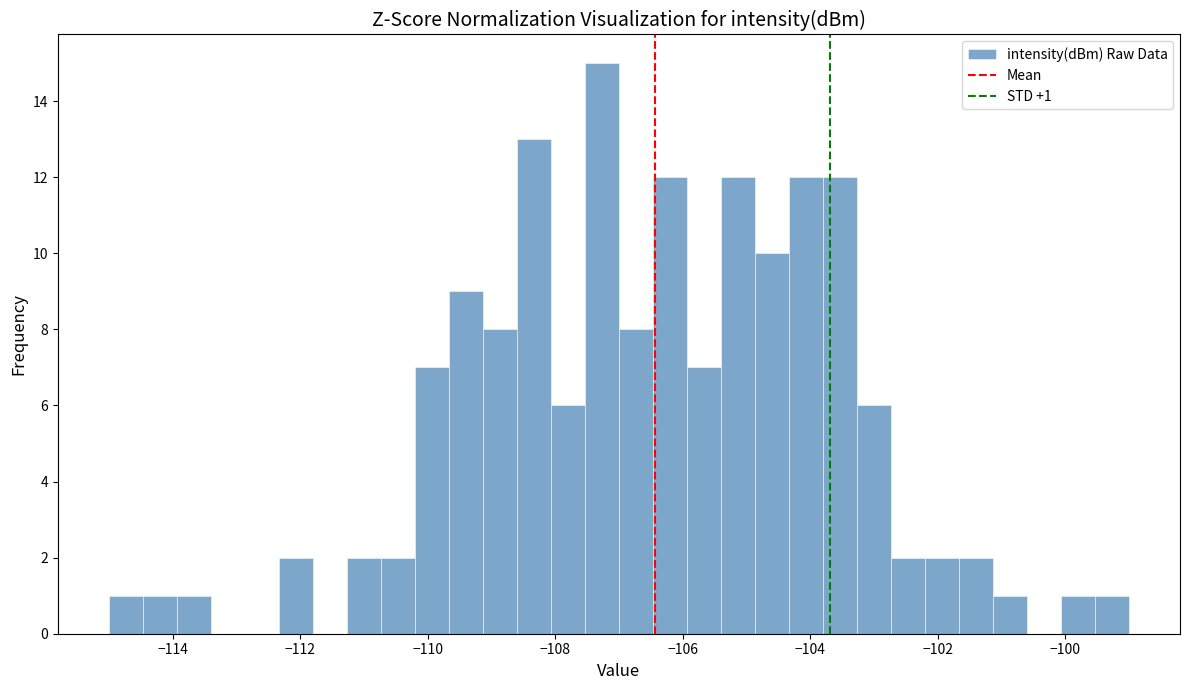

Read against the x-axis, roughly where is the centre of the tallest bar?

-107.2